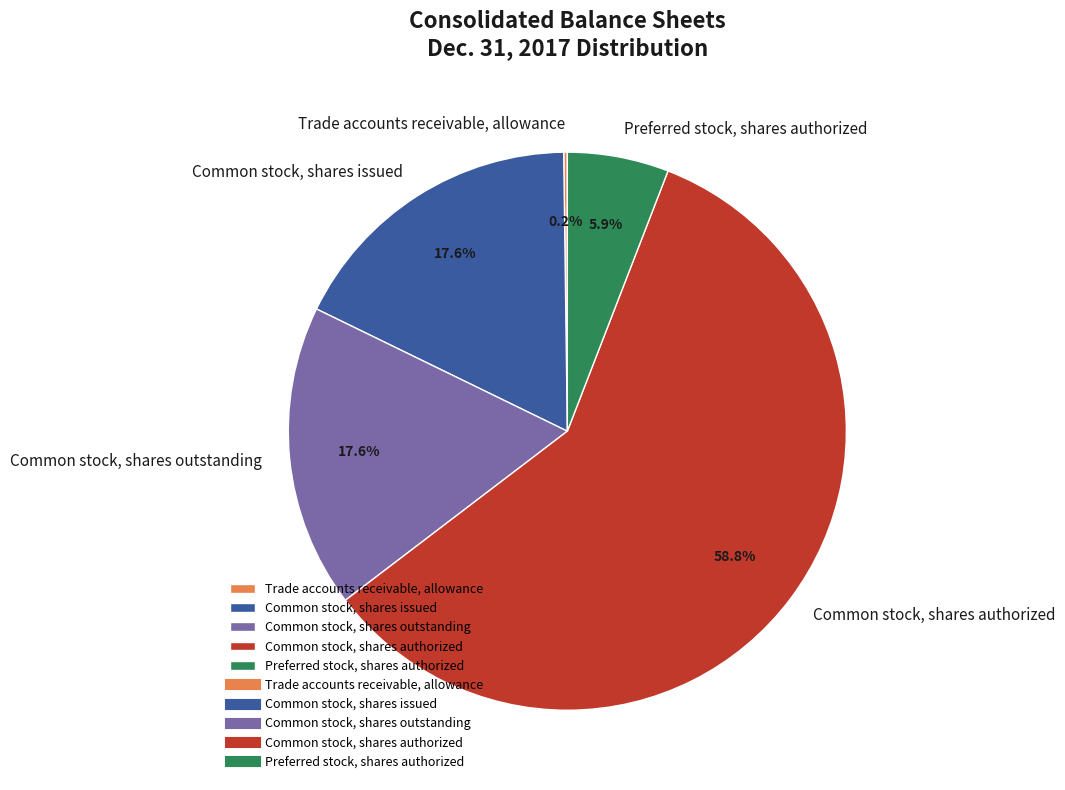

Which has a higher value, Common stock, shares outstanding or Common stock, shares authorized?

Common stock, shares authorized